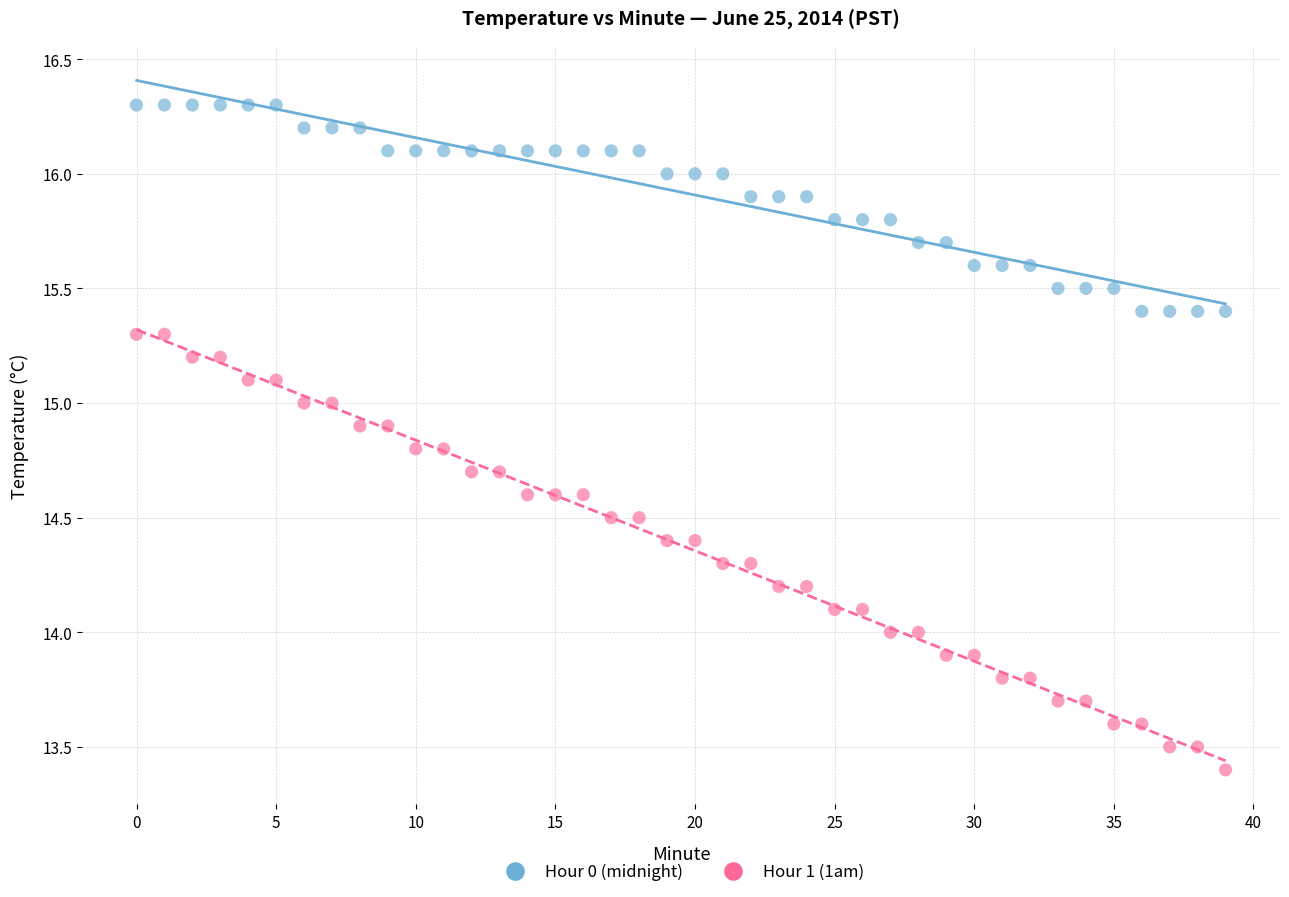

Which series reaches the maximum Y coordinate?

Hour 0 (midnight)